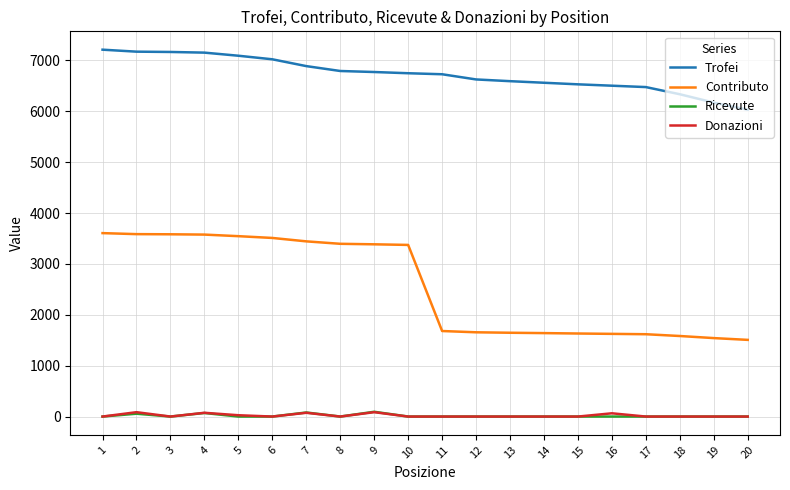

What is the maximum value shown in the chart?

7210